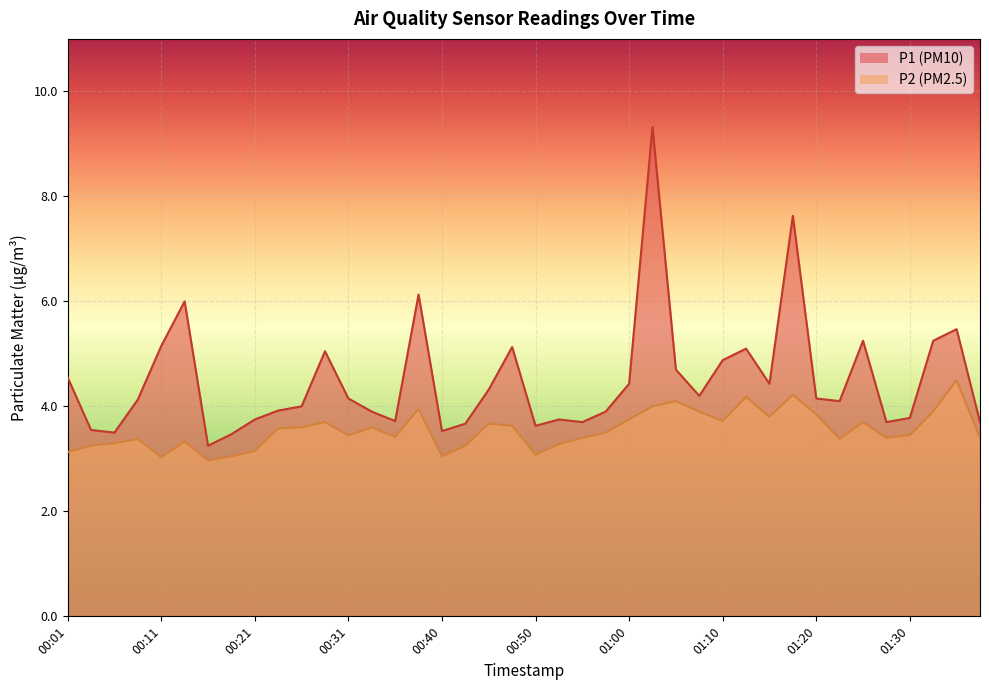

True or false: P2 and P1 cross at least once.

False